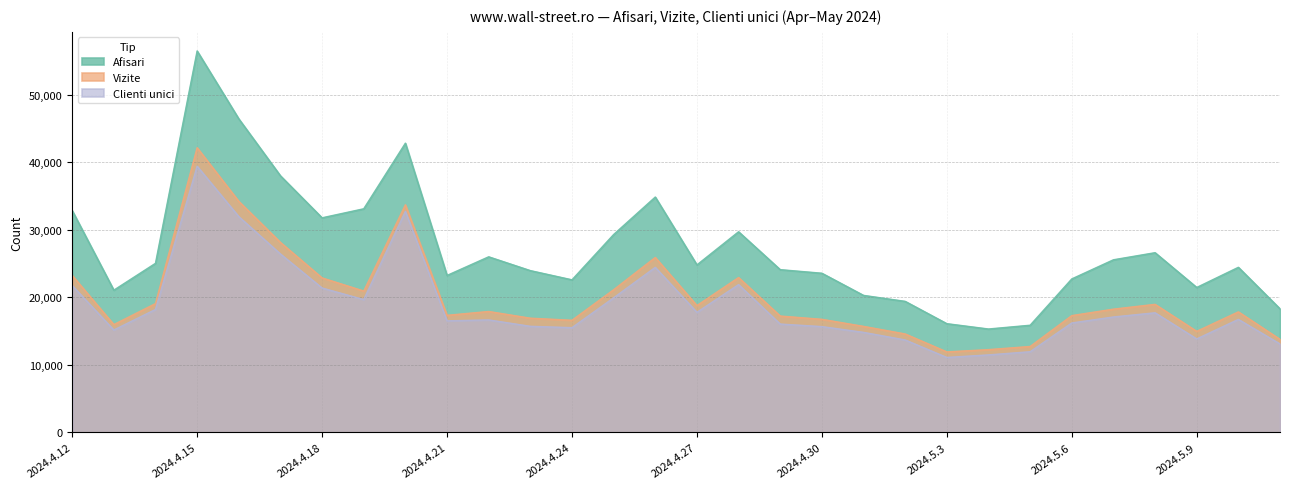

Which category has the highest value across all series?

2024.4.15